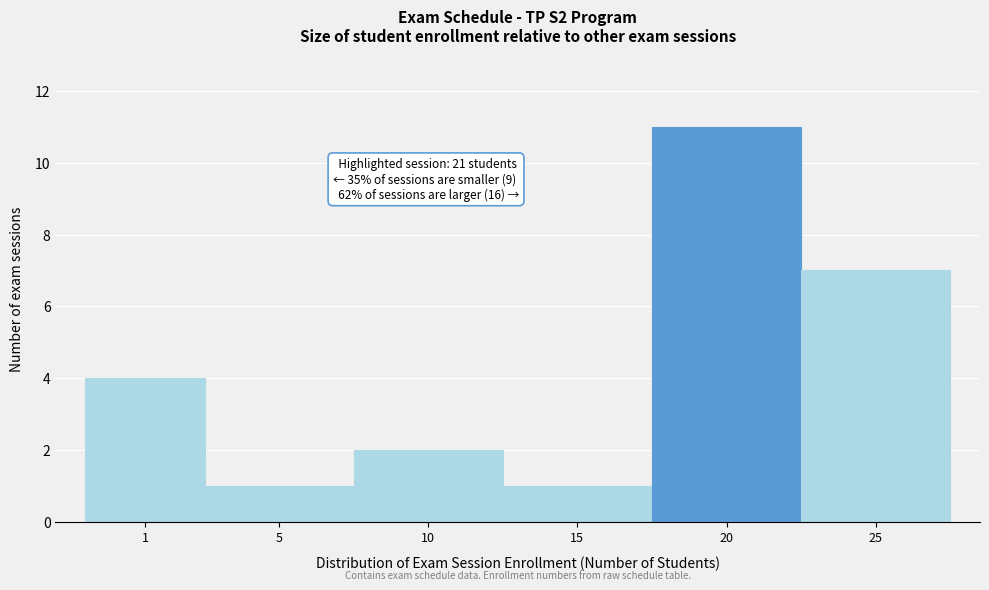

Reading right to left, what are all the values shown in this chart?

25=7	20=11	15=1	10=2	5=1	1=4